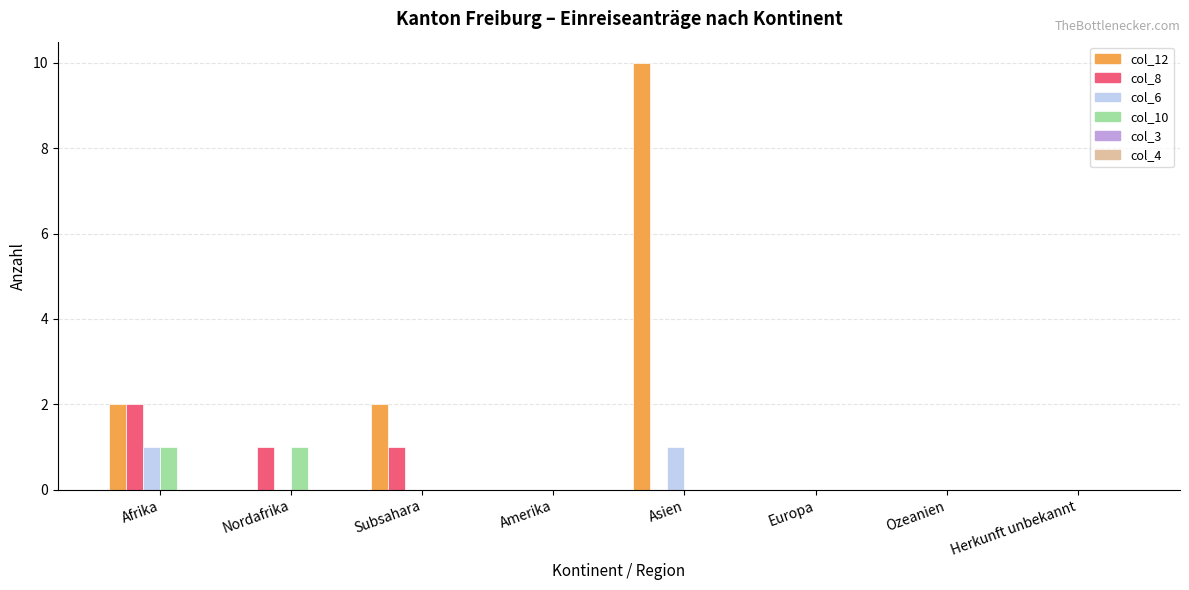

Which series changed the most between Afrika and Asien?

col_12